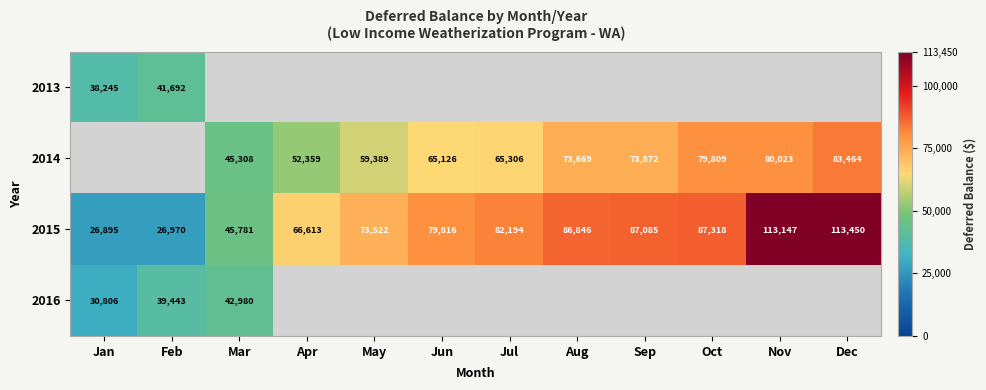

How many series are shown in this chart?

4